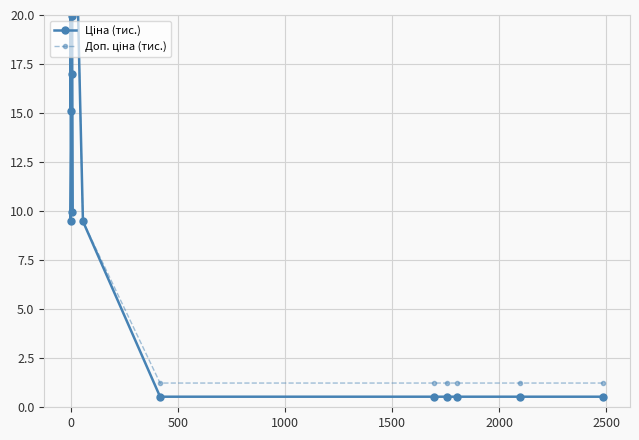

True or false: Доп. ціна (тис.) and Ціна (тис.) cross at least once.

False